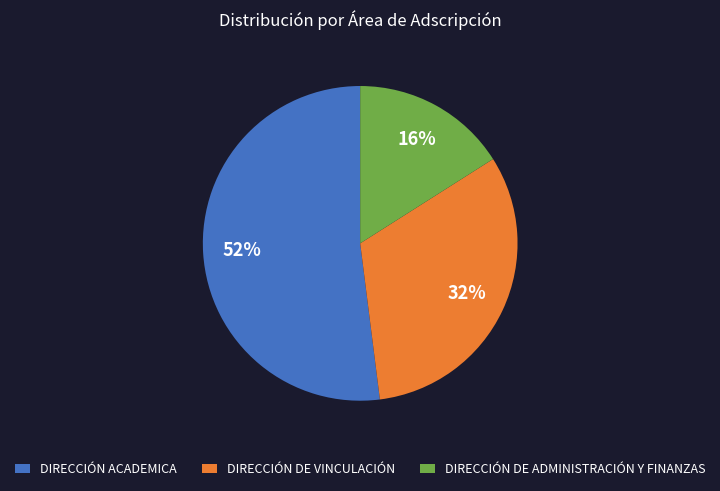

The DIRECCIÓN DE ADMINISTRACIÓN Y FINANZAS slice represents 16% of the pie. True or false?

True